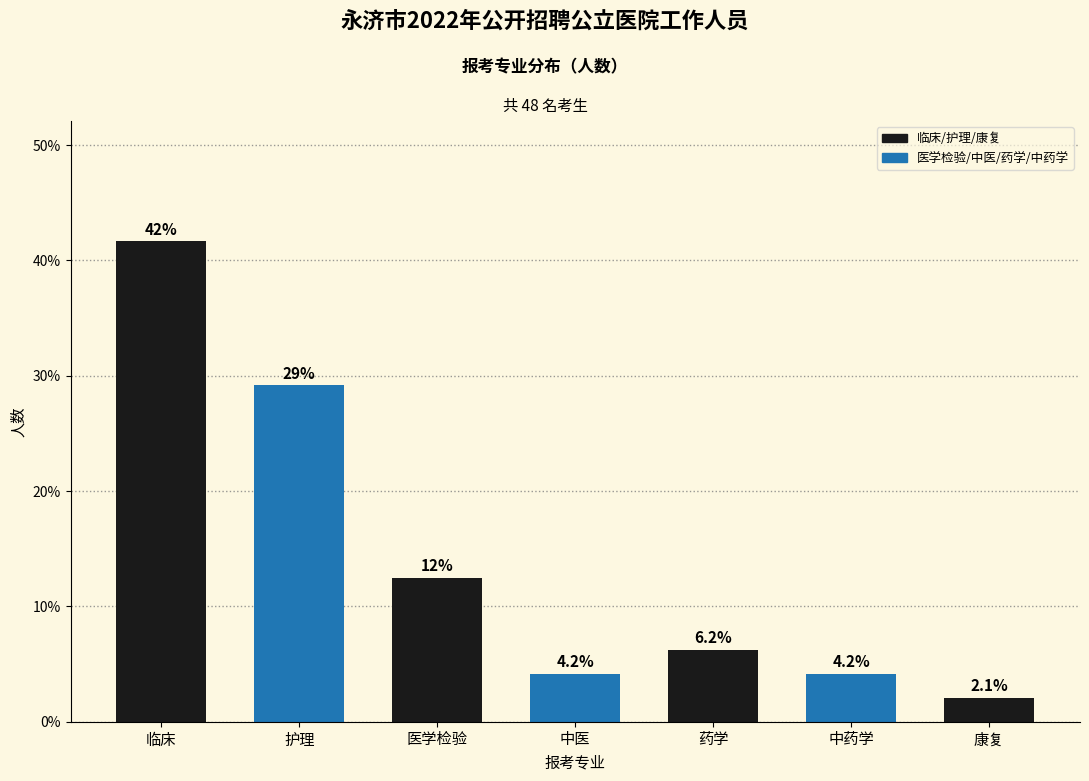

What is the label of the 5th bar from the left?

药学